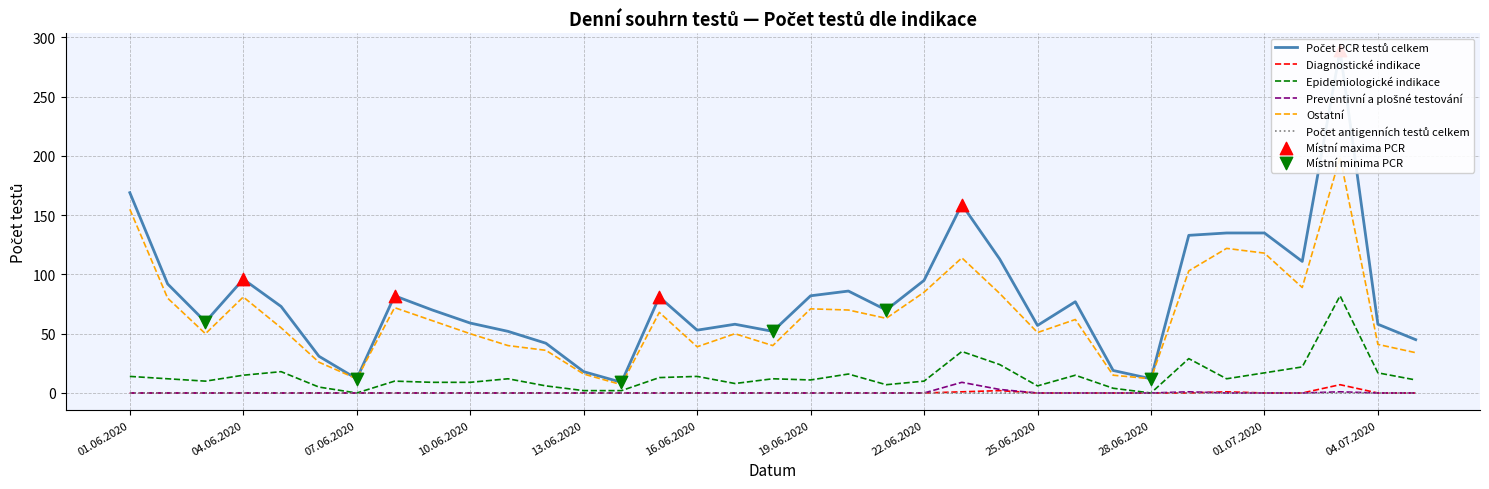

Which series contains the highest Y value?

Počet PCR testů celkem